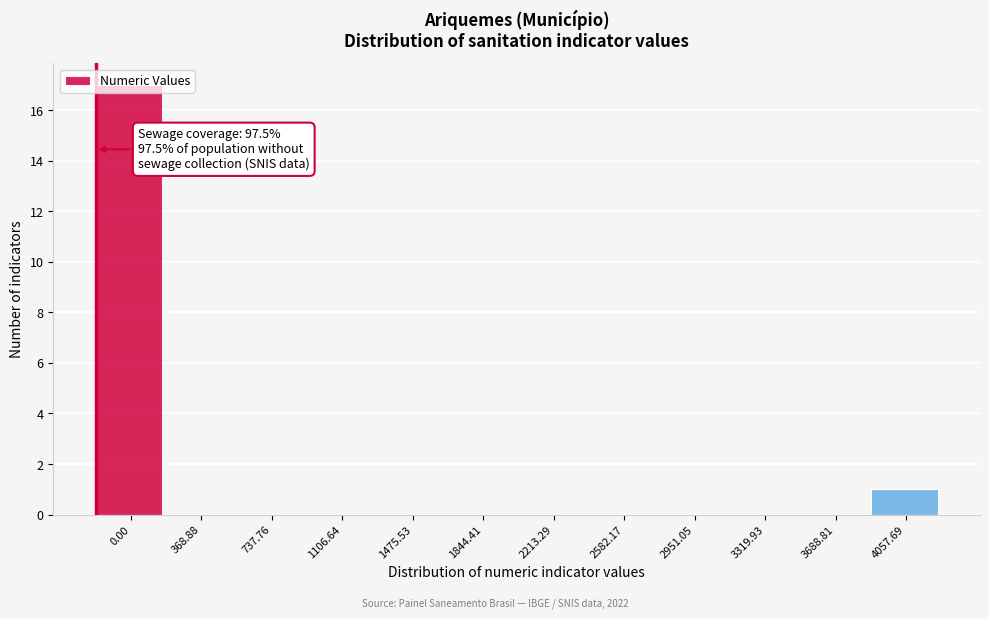

What is the change in value from 3688.81 to 4057.69?

+1